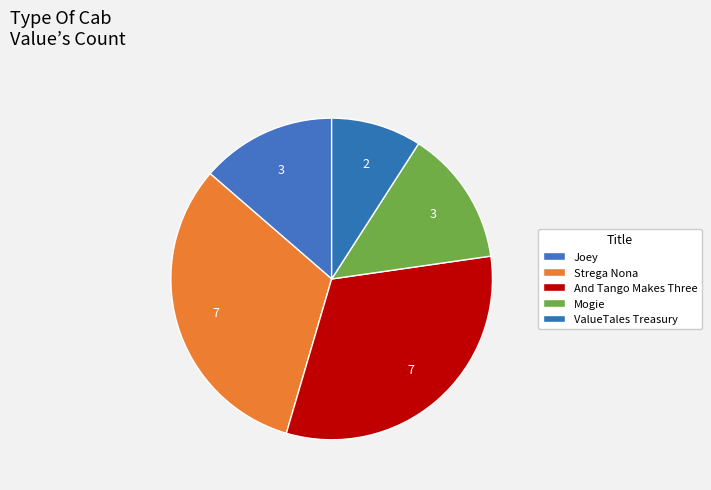

To the nearest percent, what percentage of the pie is Strega Nona?

32%